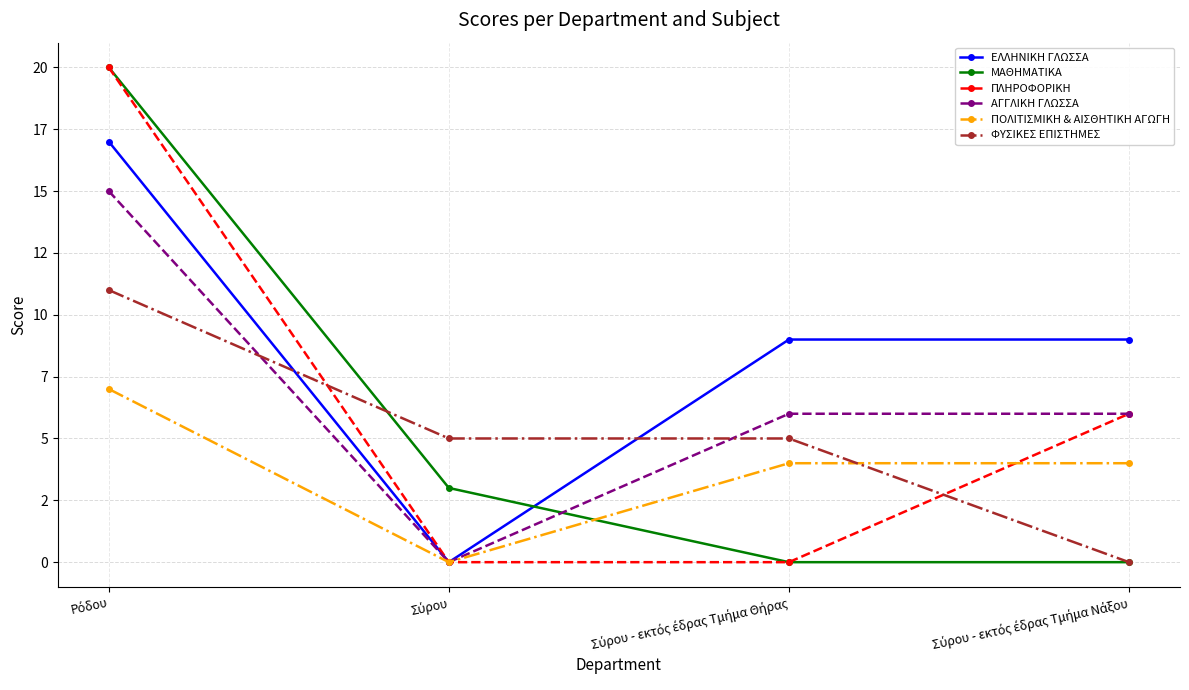

Reading right to left, what are all the values shown in this chart?

ΕΛΛΗΝΙΚΗ ΓΛΩΣΣΑ: 9	9	0	17
ΜΑΘΗΜΑΤΙΚΑ: 0	0	3	20
ΠΛΗΡΟΦΟΡΙΚΗ: 6	0	0	20
ΑΓΓΛΙΚΗ ΓΛΩΣΣΑ: 6	6	0	15
ΠΟΛΙΤΙΣΜΙΚΗ & ΑΙΣΘΗΤΙΚΗ ΑΓΩΓΗ: 4	4	0	7
ΦΥΣΙΚΕΣ ΕΠΙΣΤΗΜΕΣ: 0	5	5	11